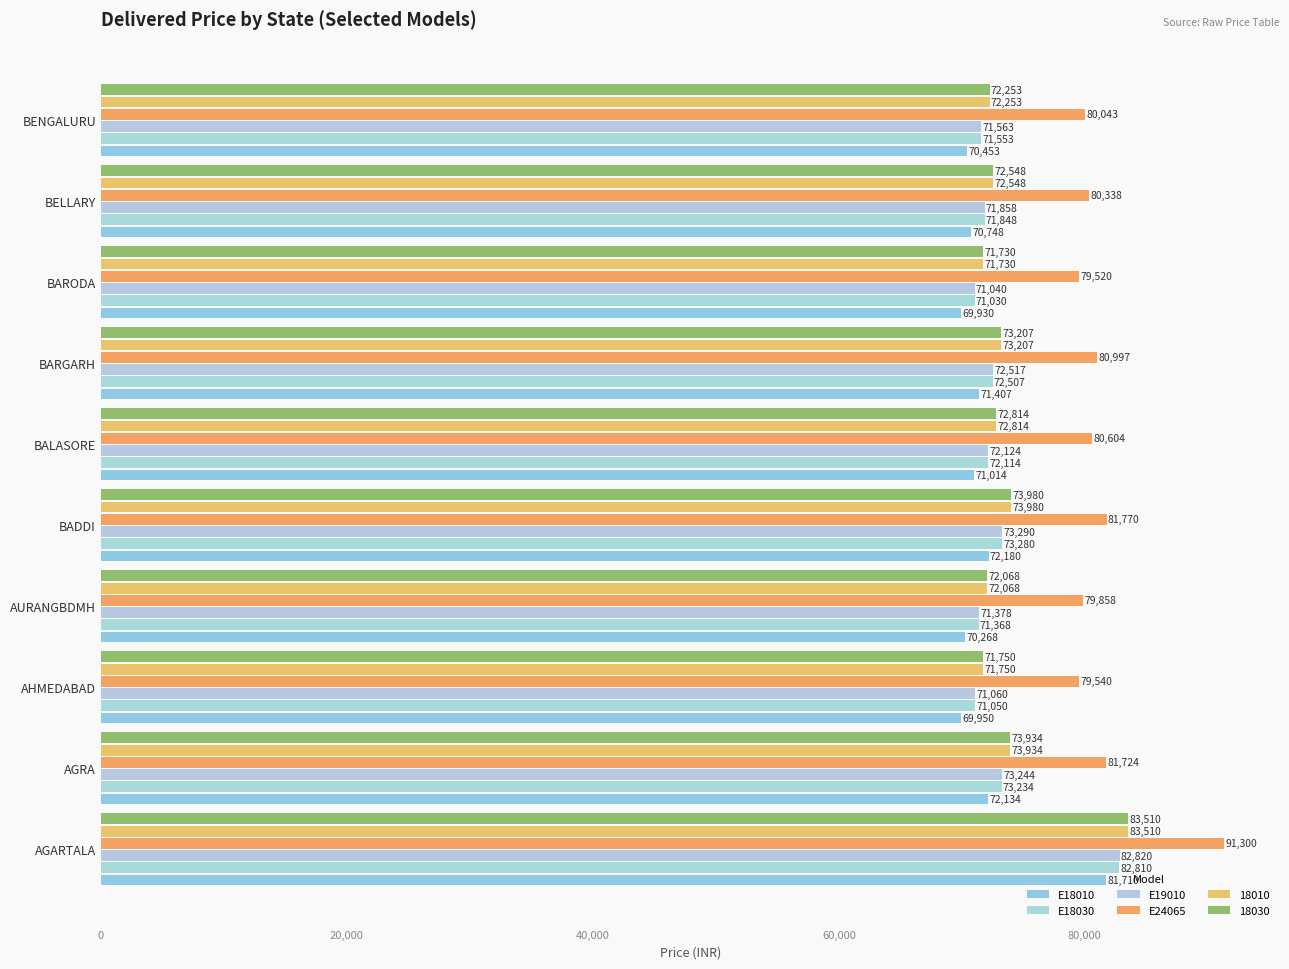

How many data points does each series have?

10